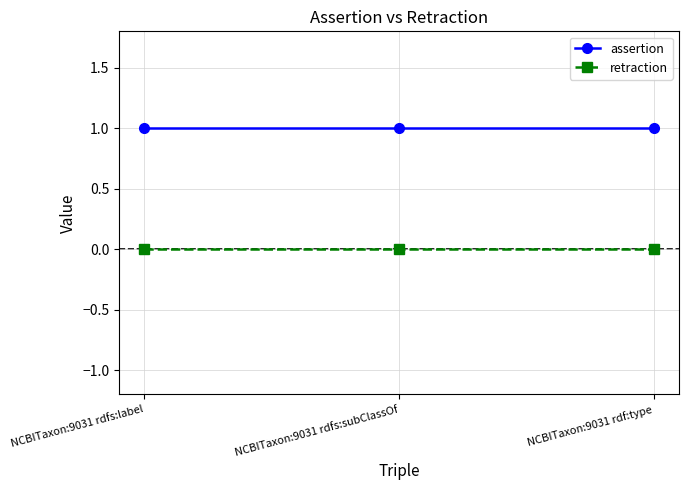

How many distinct data groups are displayed?

2